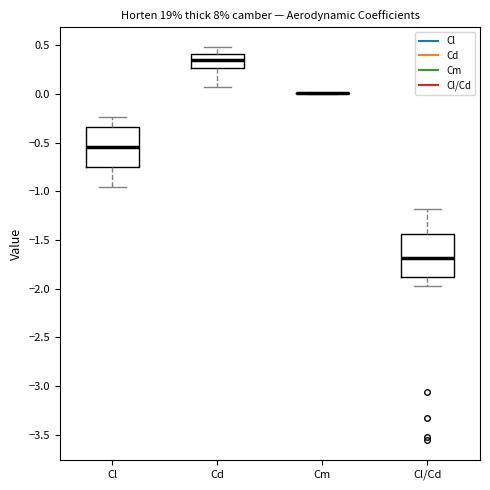

Reading left to right, read every box against the y-axis: the position of its median line, the range the box covers, and the ends of its whiskers. The values are not printed on the chart, so give them approximately, as read against the axis.

Cl: median -0.55, box -0.75 to -0.35, whiskers -0.95 to -0.25
Cd: median 0.35, box 0.25 to 0.40, whiskers 0.05 to 0.50
Cm: box collapsed to a line at 0.00, whiskers 0.00 to 0.00
Cl/Cd: median -1.70, box -1.90 to -1.45, whiskers -1.95 to -1.20